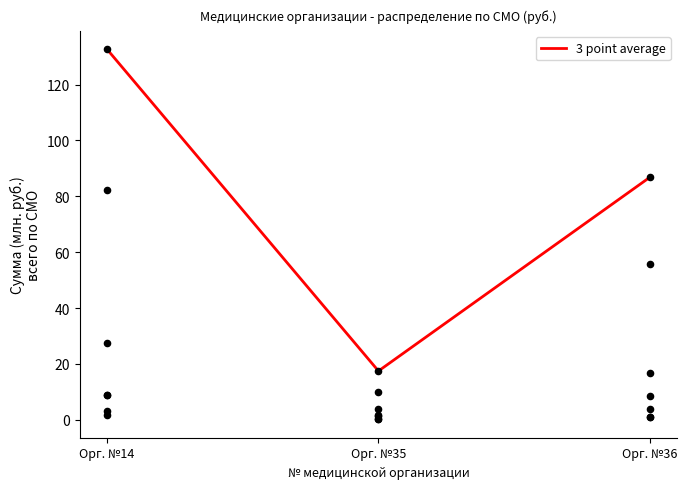

Between Орг. №36 and Орг. №14, which is larger?

Орг. №14